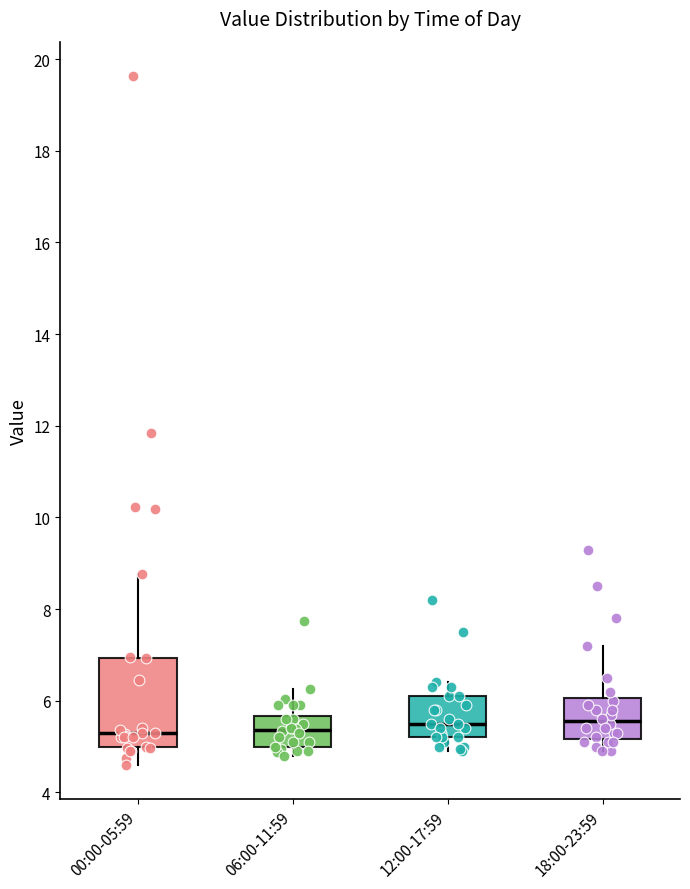

Comparing the boxes themselves (not the whiskers), which one is the tallest?

00:00-05:59